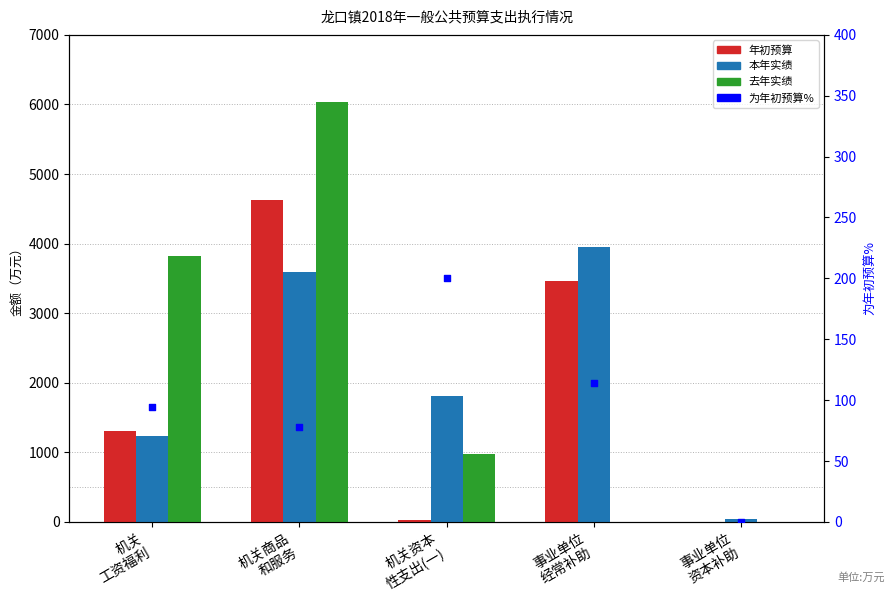

At which category is the sum across all series the highest?

机关商品
和服务